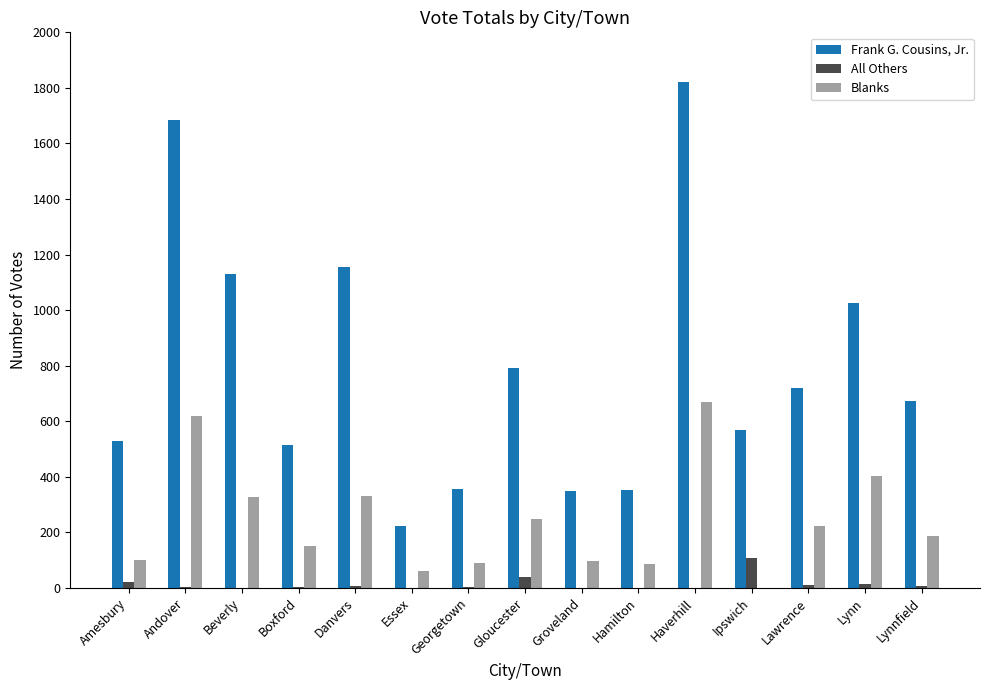

Which series has the widest spread of values?

Frank G. Cousins, Jr.